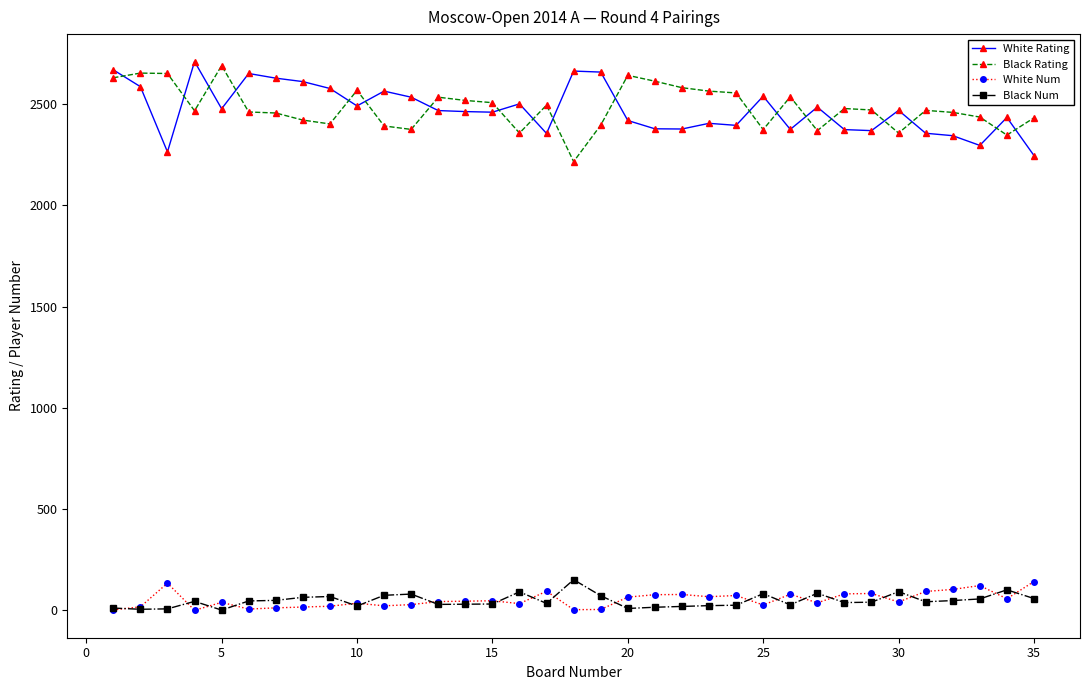

True or false: Black Num and White Rating intersect in this chart.

False